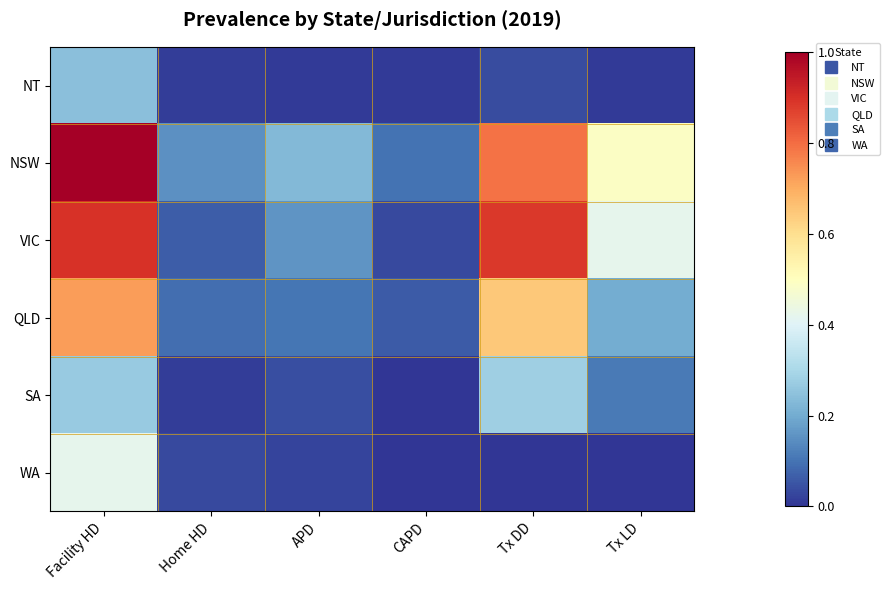

Rank the series at APD from lowest to highest value.

NT, WA, SA, QLD, VIC, NSW